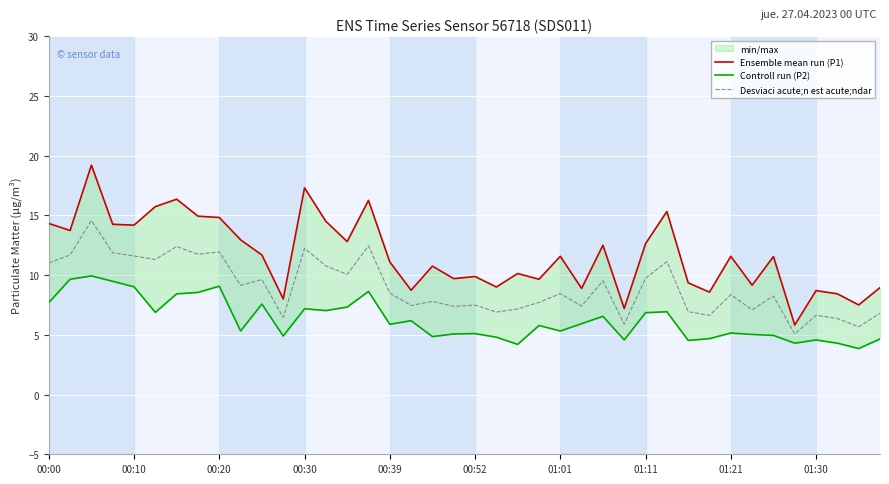

The value of Desviaci acute;n est acute;ndar at 00:52 is 7.5. True or false?

True